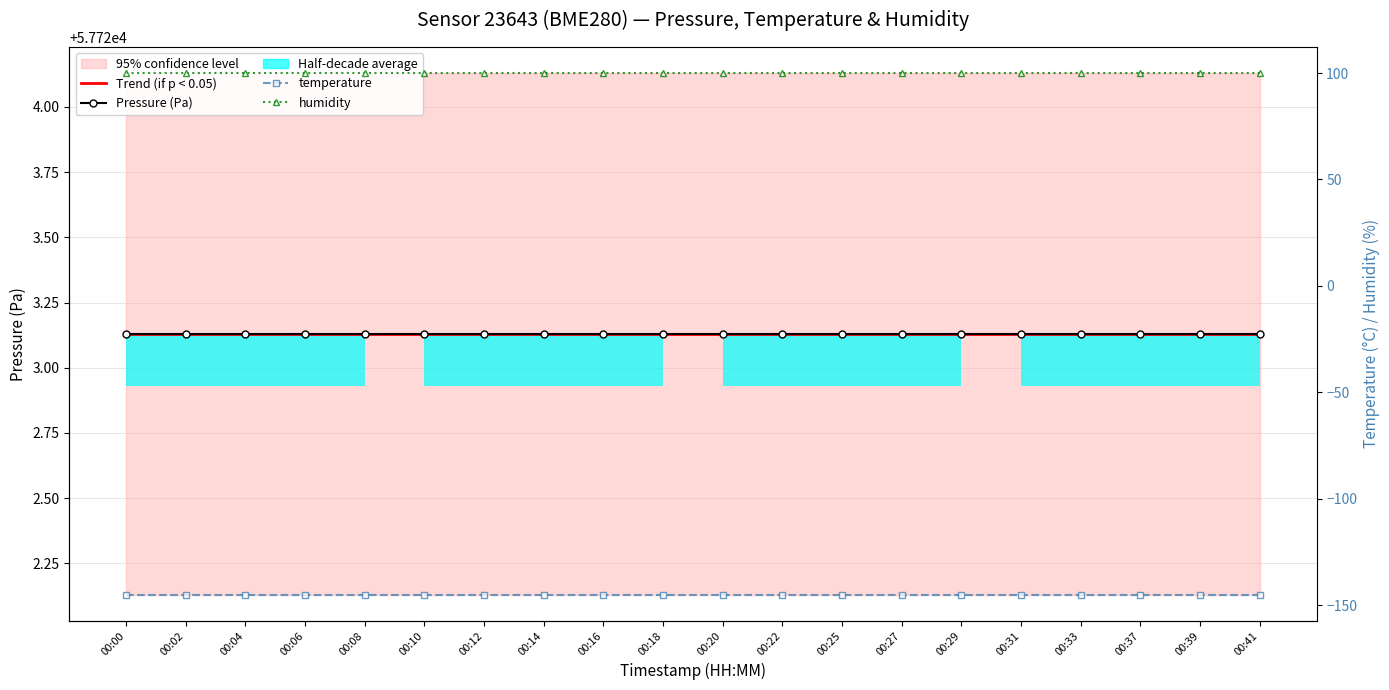

What is the maximum value shown in the chart?

57723.1